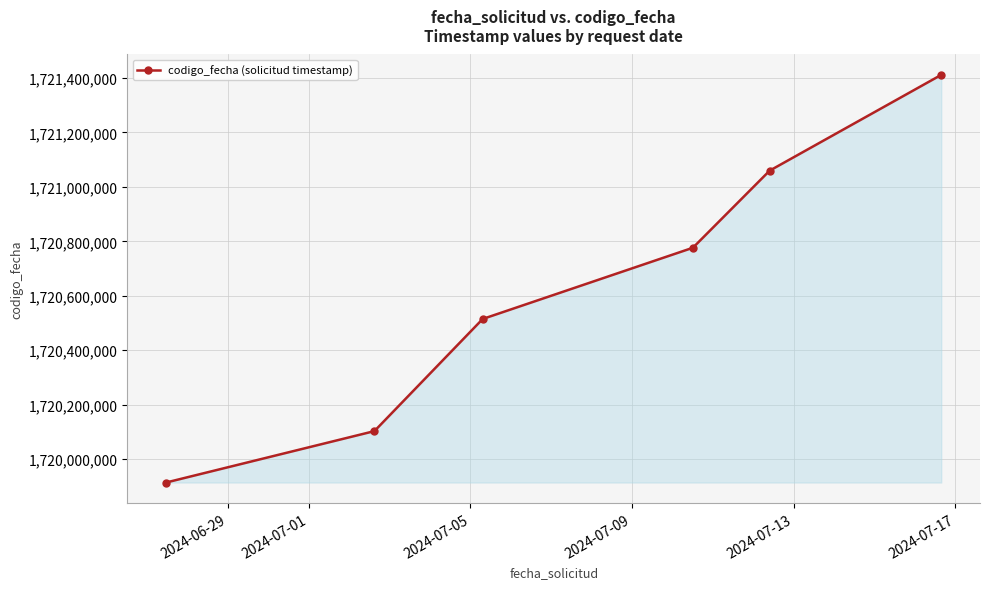

Count the values in the range 1720103362 to 1721059242.

4